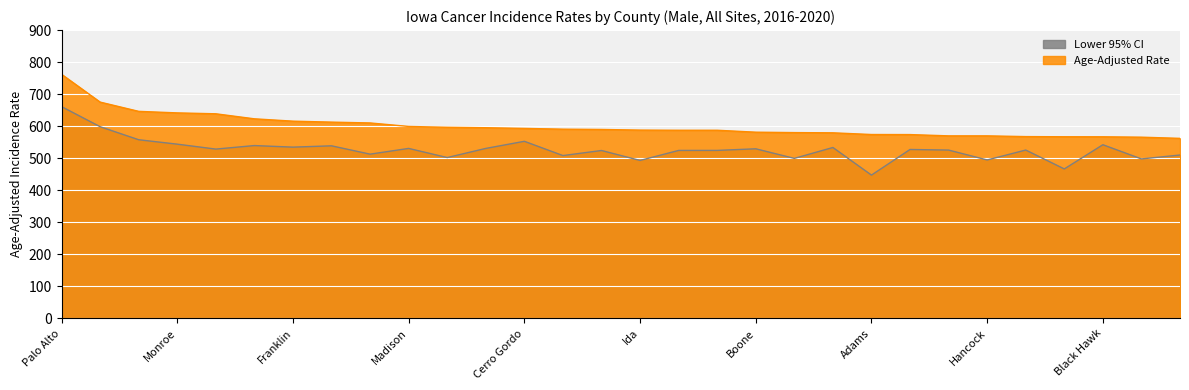

Rank the series by their maximum value, from highest to lowest.

Age-Adjusted Rate, Lower 95% CI